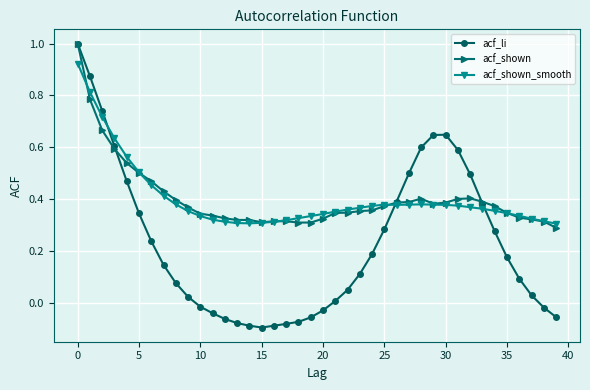

True or false: acf_shown_smooth has more than 0 points higher than both neighbors.

True